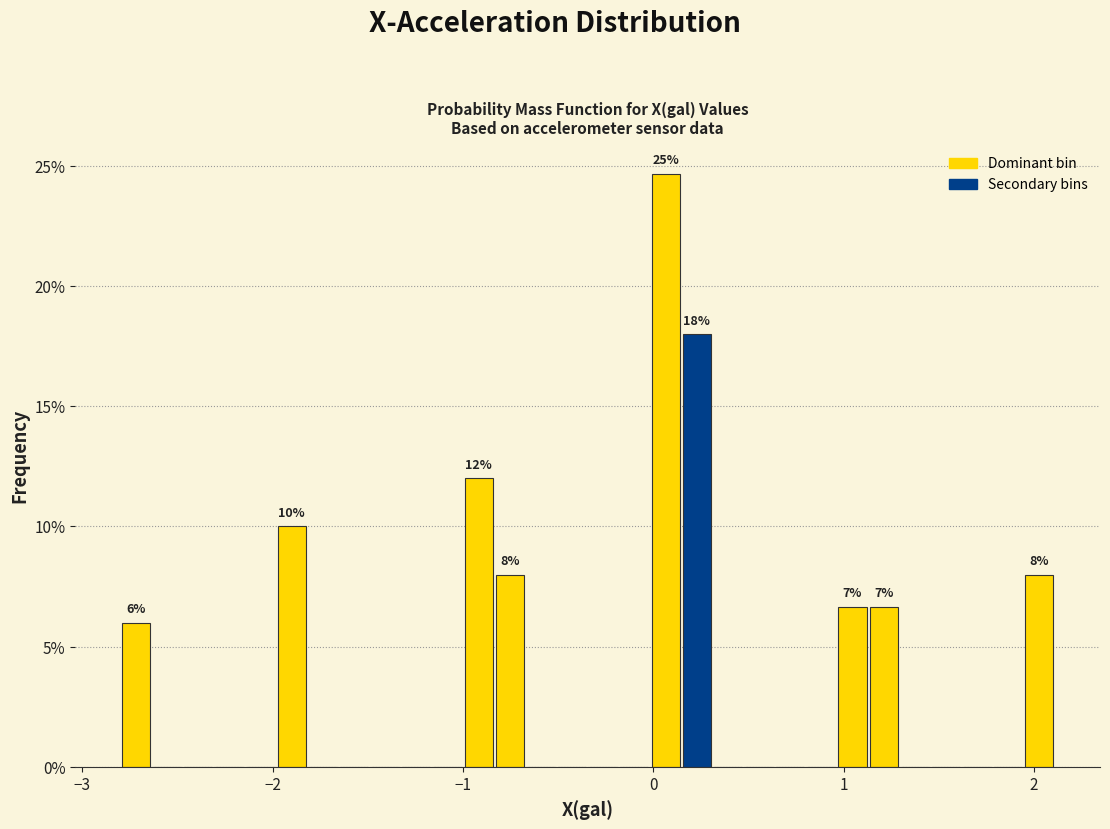

Read against the x-axis, roughly where is the centre of the tallest bar?

0.1